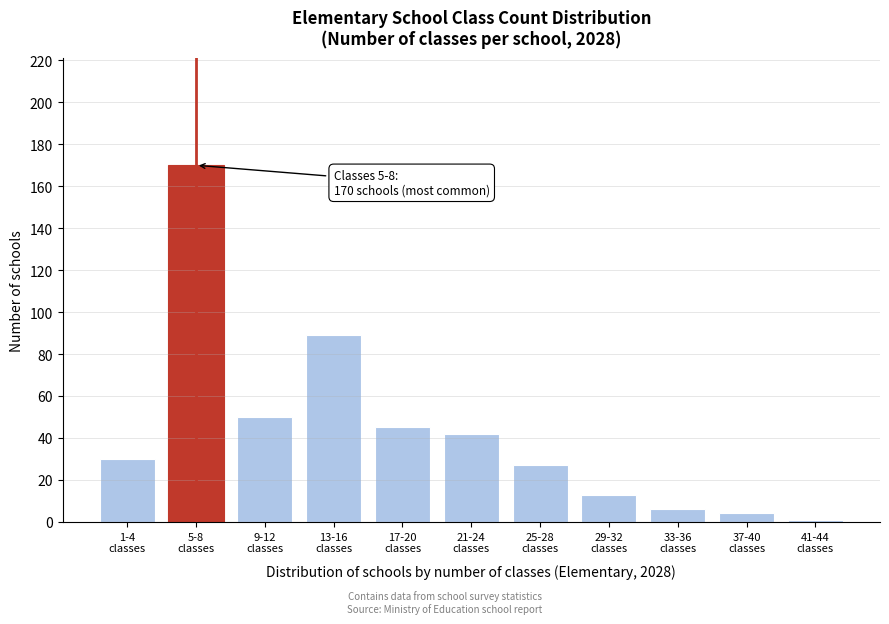

Reading left to right, list all the values displayed in this chart.

30	170	50	89	45	42	27	13	6	4	1